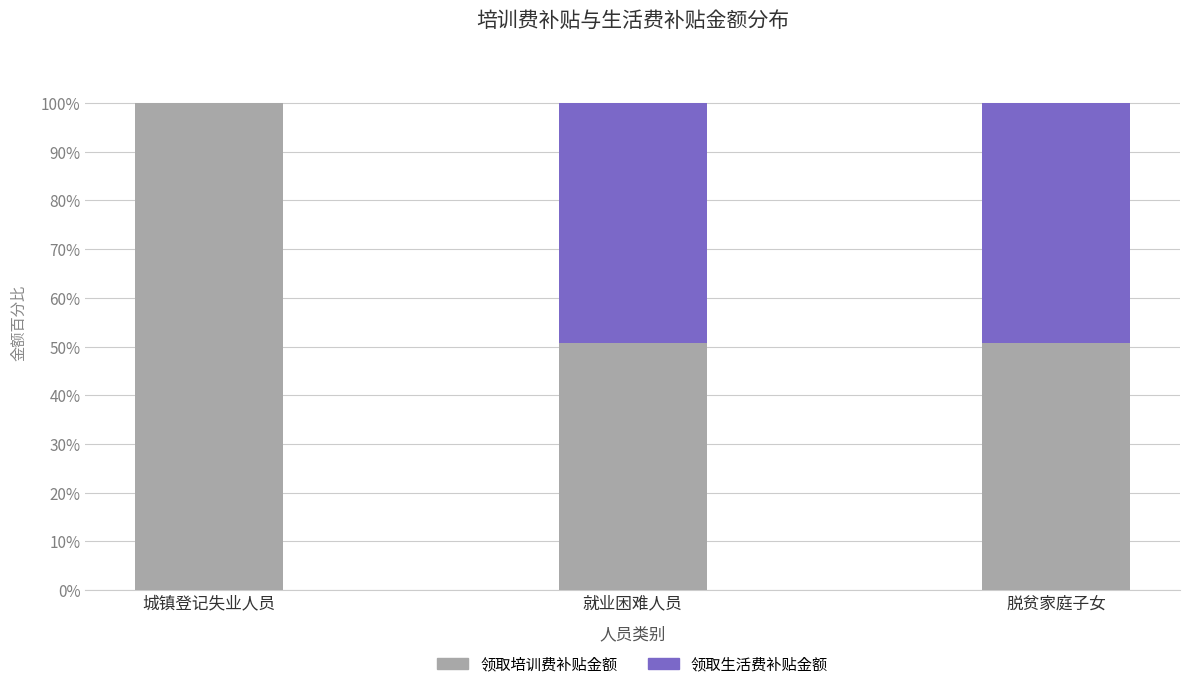

What is the sum of the 领取培训费补贴金额 values at 就业困难人员 and 脱贫家庭子女?

101.4